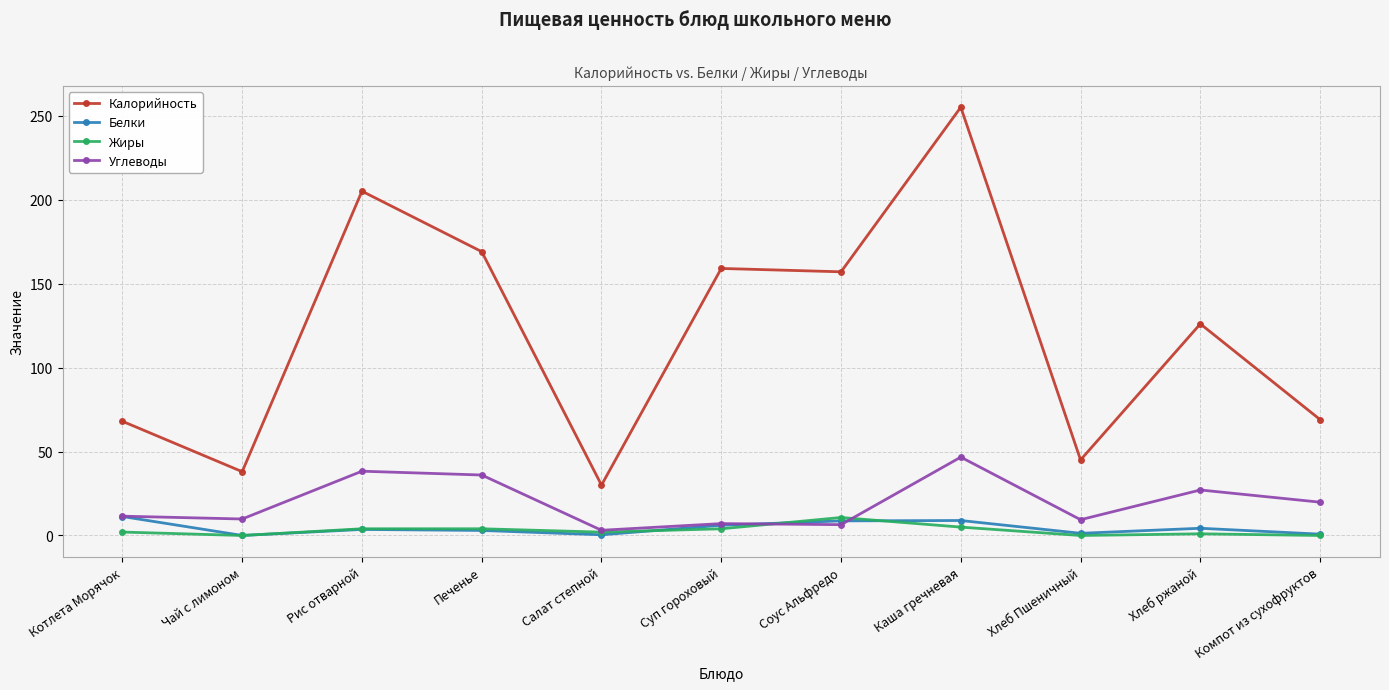

At which category is the sum across all series the highest?

Каша гречневая